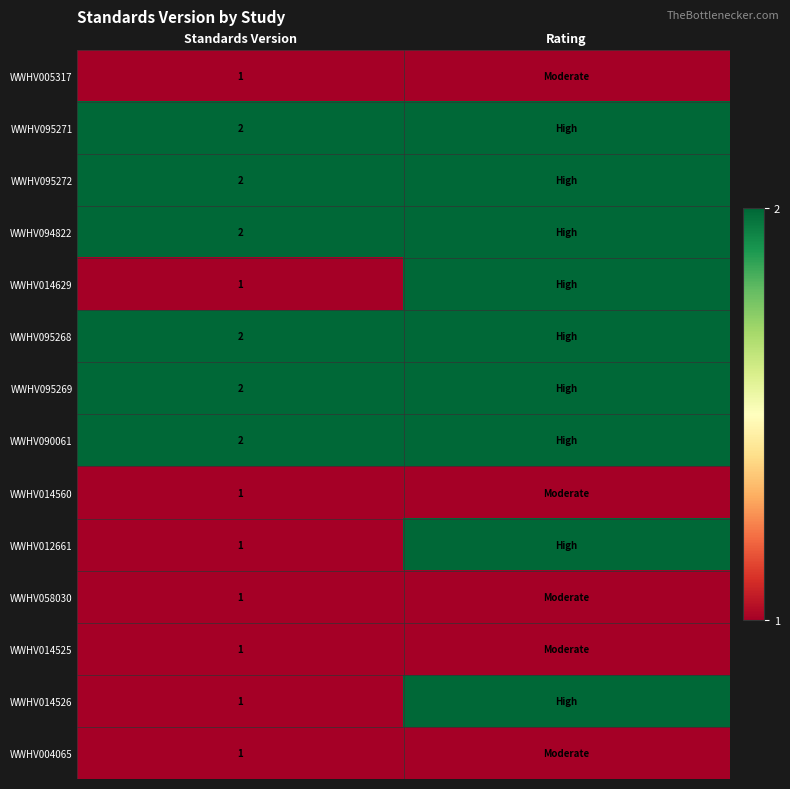

Is it true that WWHV095272 equals 1 at Standards Version?

False